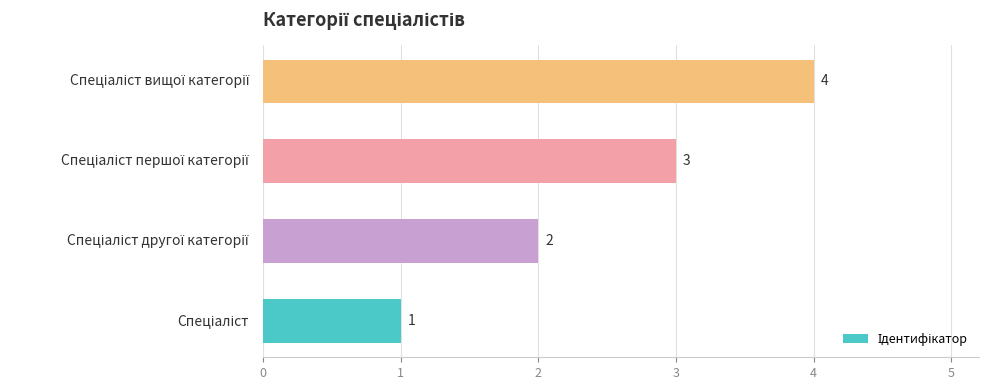

Are the bars horizontal?

Yes